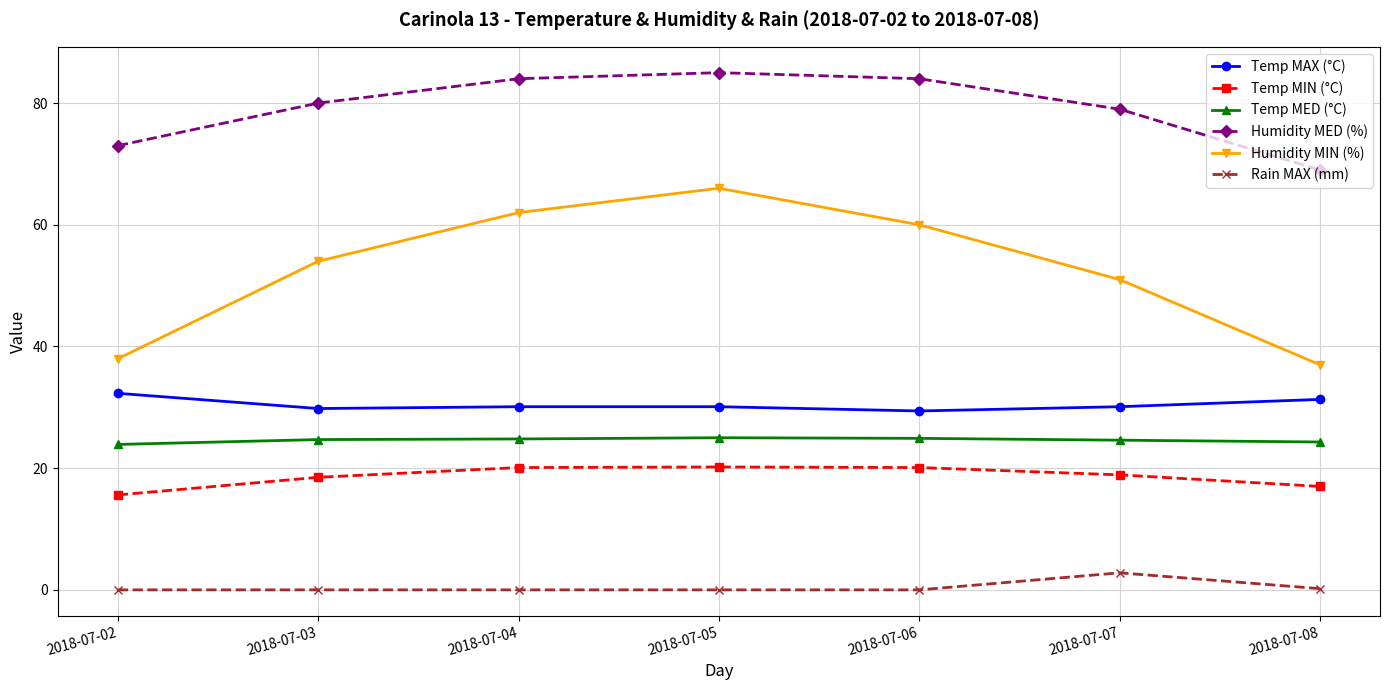

What is the lowest value of the Temp MIN (°C) series?

15.6